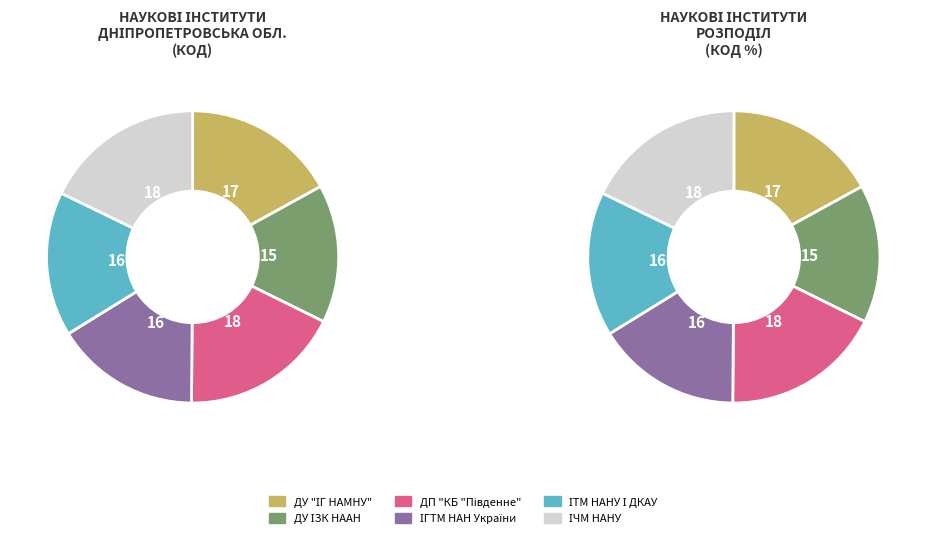

To the nearest percent, what is the difference between the ІТМ НАНУ І ДКАУ and ДУ "ІГ НАМНУ" slice percentages?

1%